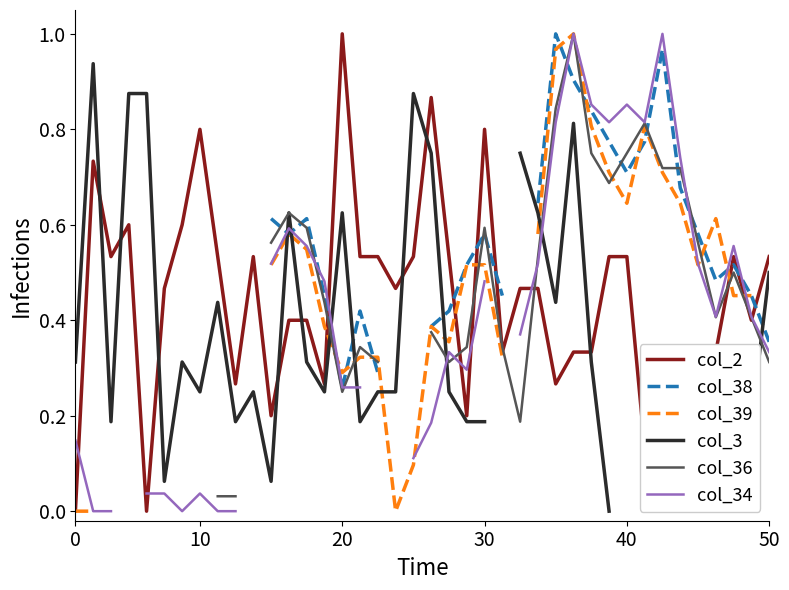

In col_36, how many points are higher than both neighbors (excluding endpoints)?

6